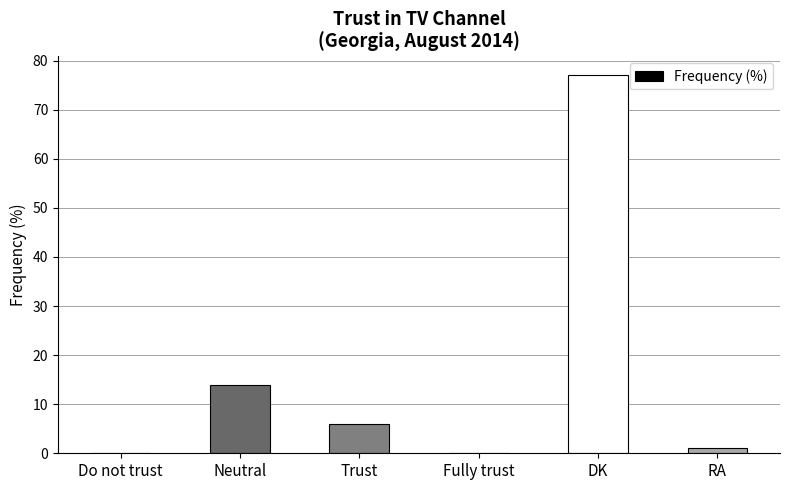

The chart shows a value of 4 at Neutral. True or false?

False